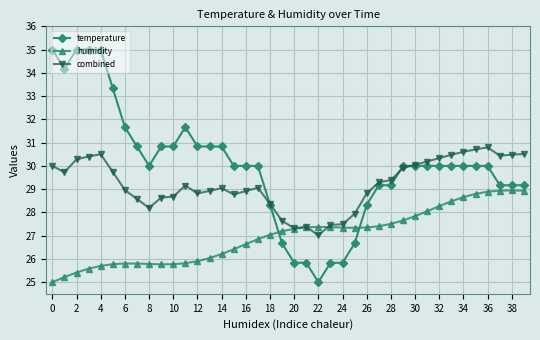

Which series has the largest total across all categories?

temperature